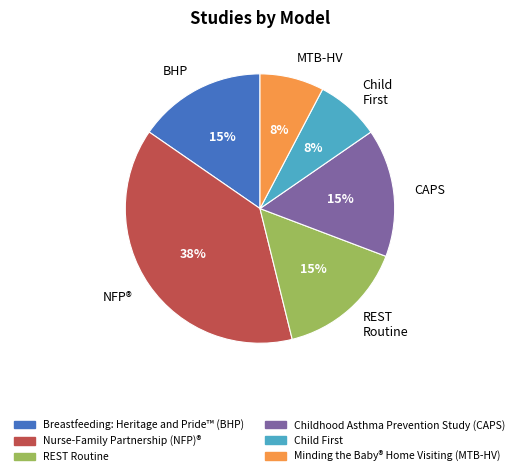

To the nearest percent, what portion does REST Routine represent?

15%